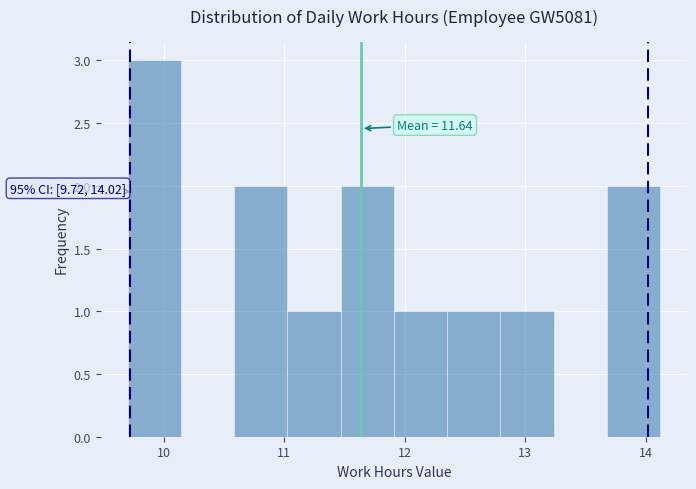

Which range on the x-axis has the tallest bar?

9.7 to 10.1